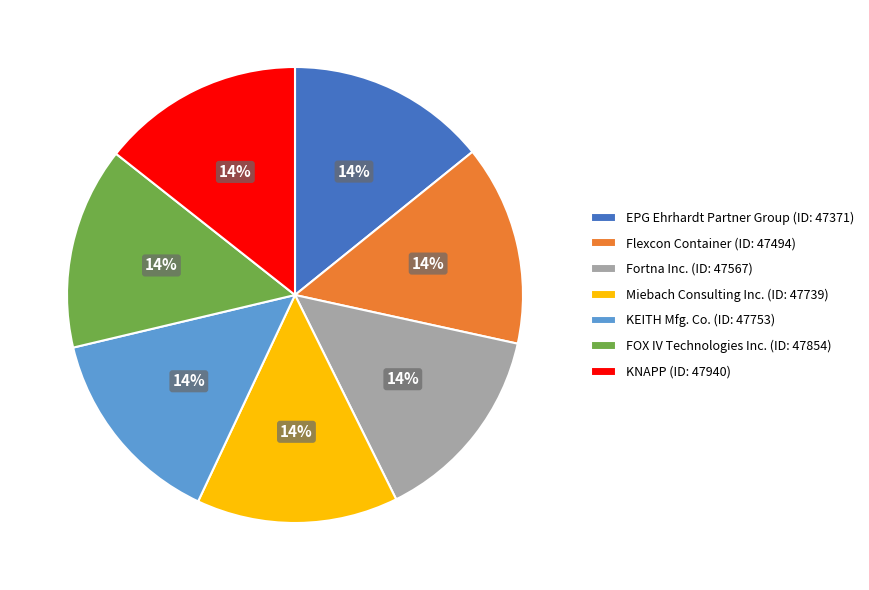

To the nearest percent, what percentage of the pie is Flexcon Container (ID: 47494)?

14%